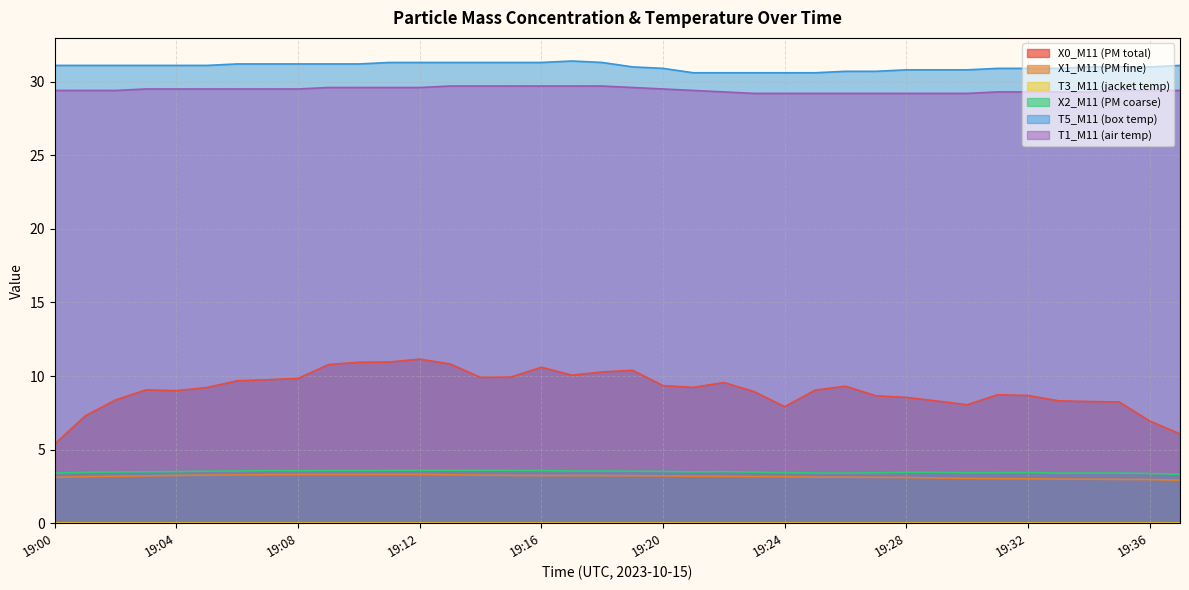

What is the maximum value shown in the chart?

31.4